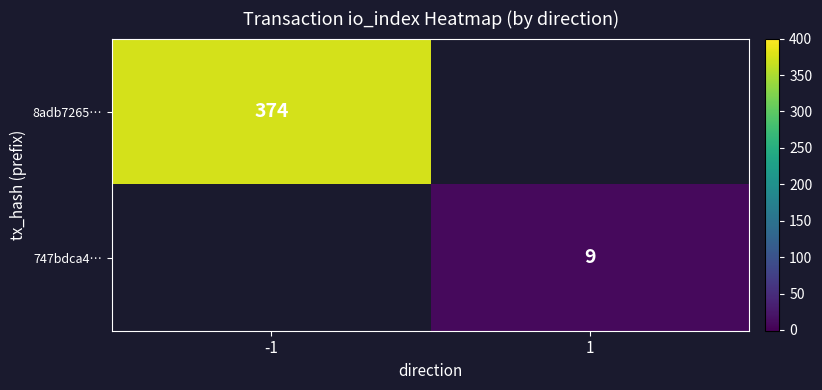

How many data points does each series have?

2